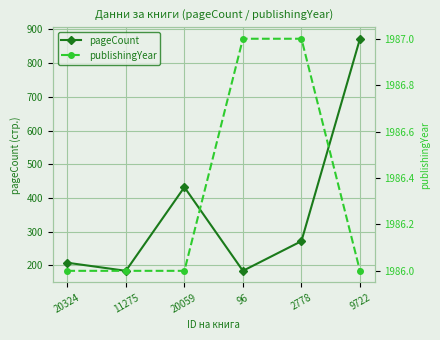

Which has a higher value, 2778 or 9722?

9722